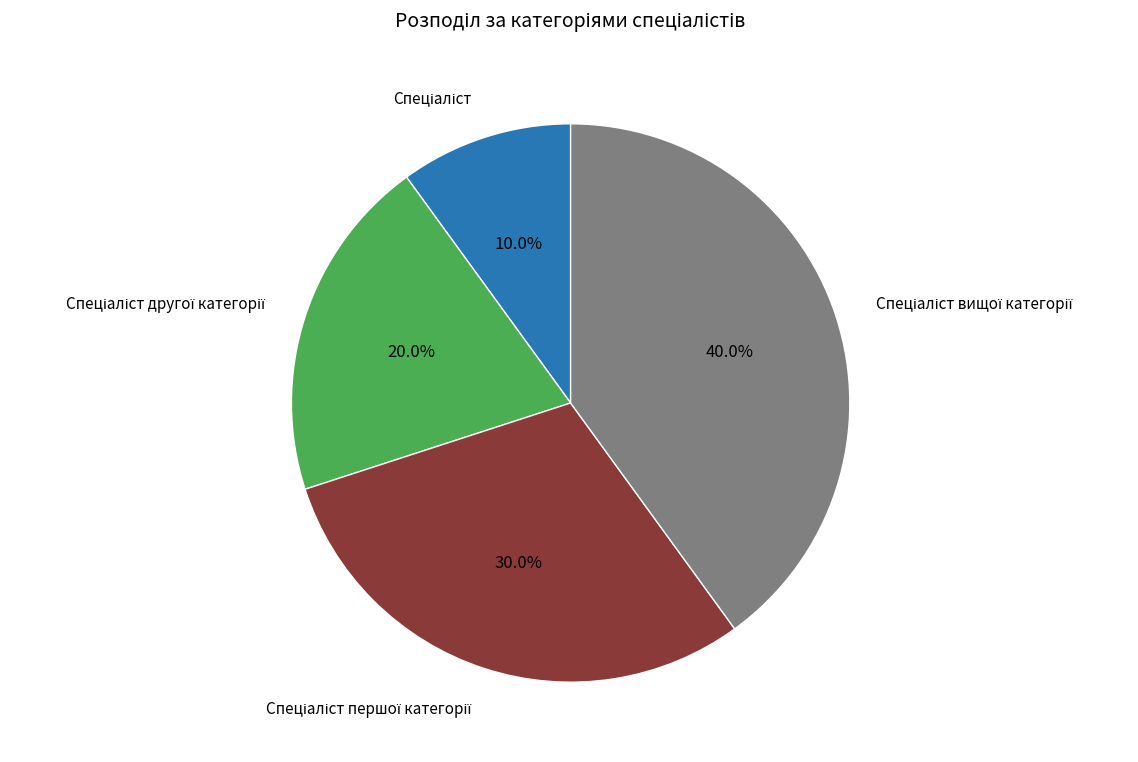

Does any single category account for the majority?

No